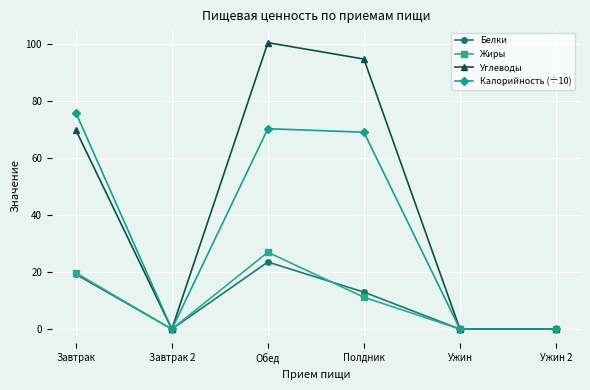

What value does the Углеводы series have at Полдник?

94.8